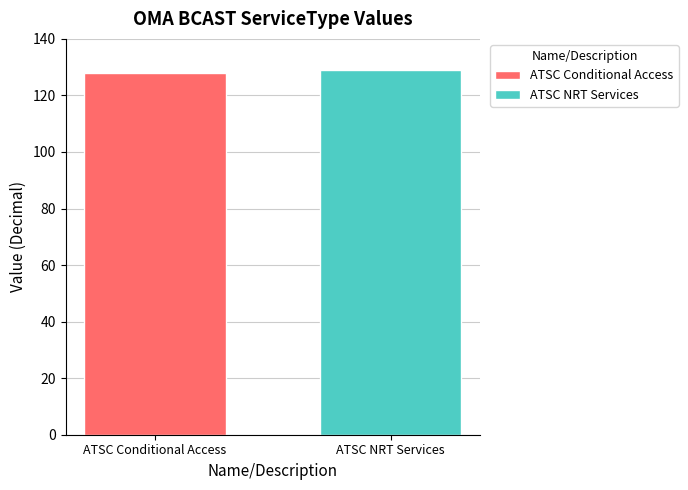

Which series has the widest spread of values?

ATSC Conditional Access